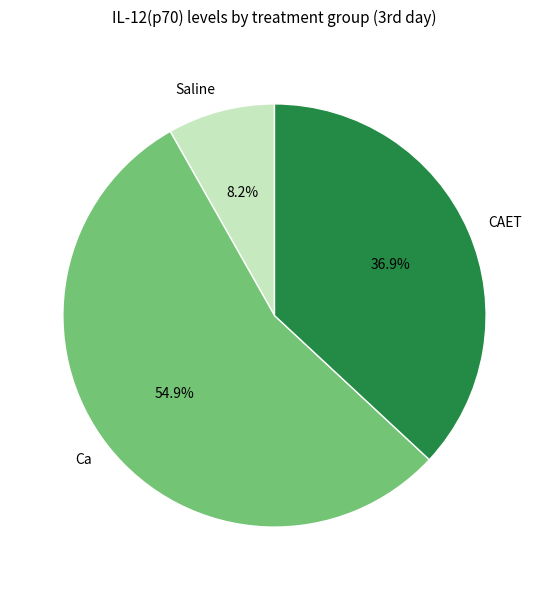

Is the sum of Saline and Ca greater than half?

Yes